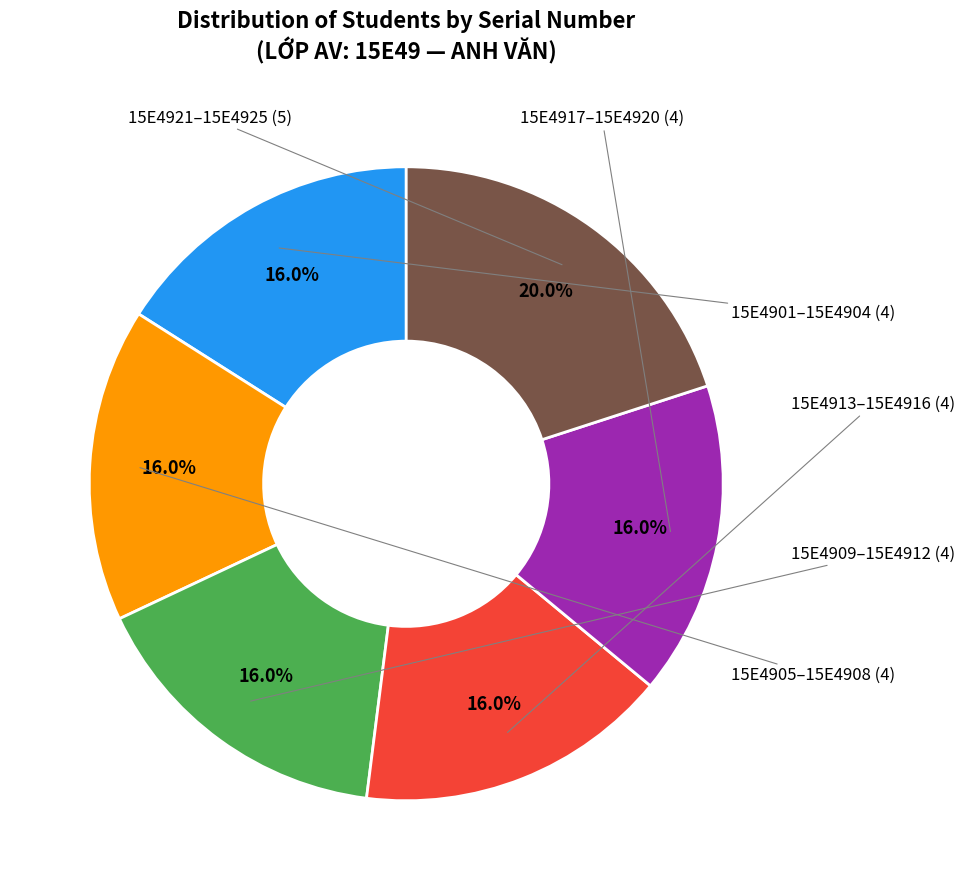

Is there any slice that represents more than half of the pie?

No